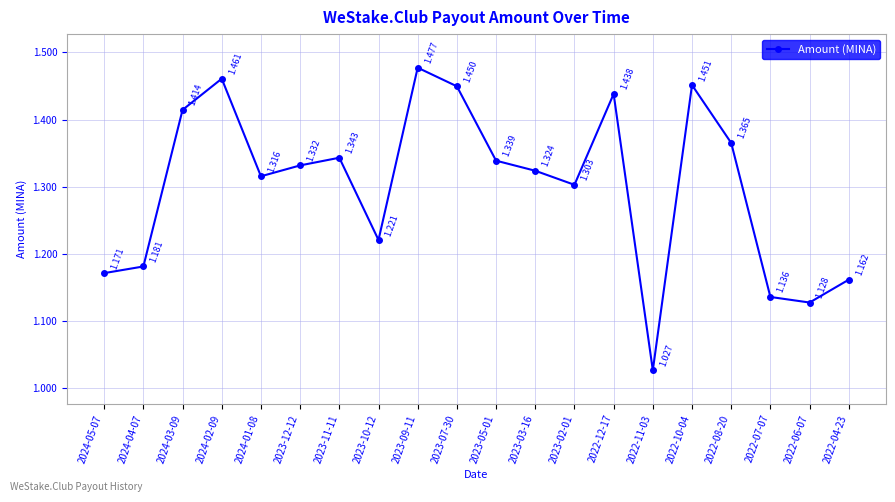

What is the sum of all values?

26.0